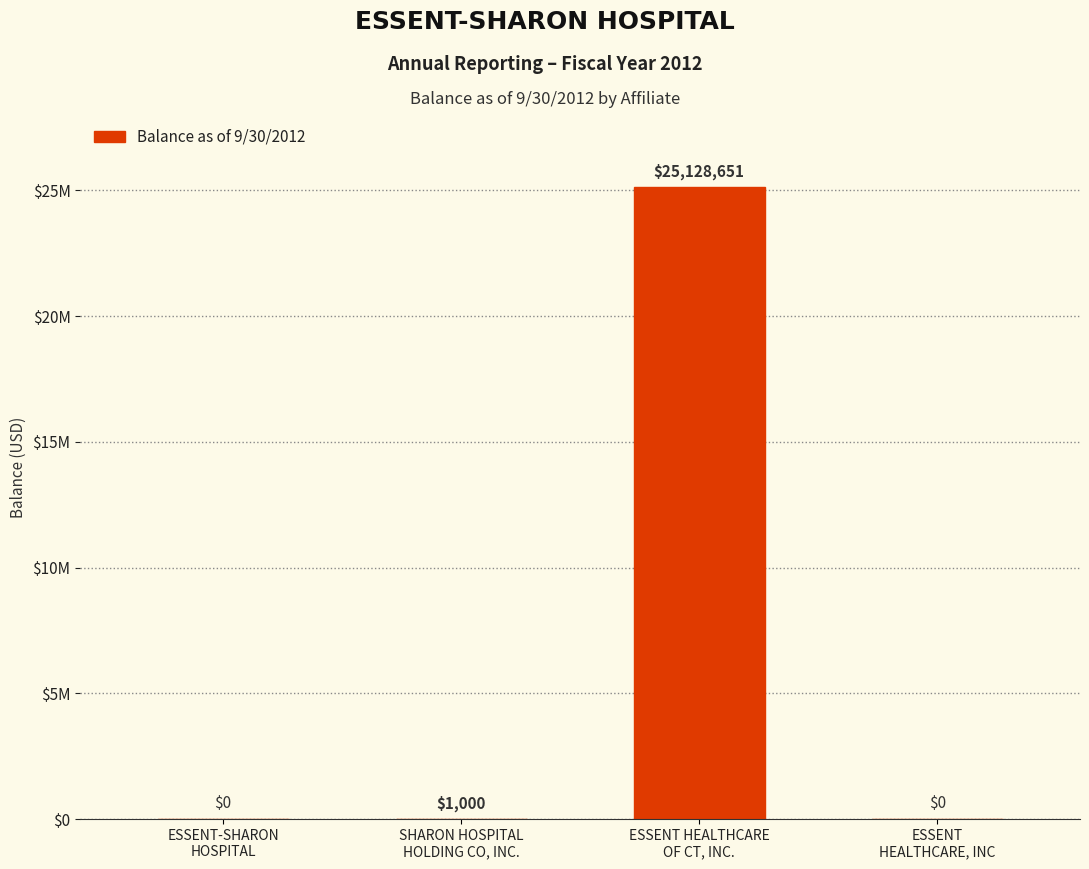

List the labels in order of value, smallest first.

ESSENT-SHARON
HOSPITAL, ESSENT
HEALTHCARE, INC, SHARON HOSPITAL
HOLDING CO, INC., ESSENT HEALTHCARE
OF CT, INC.